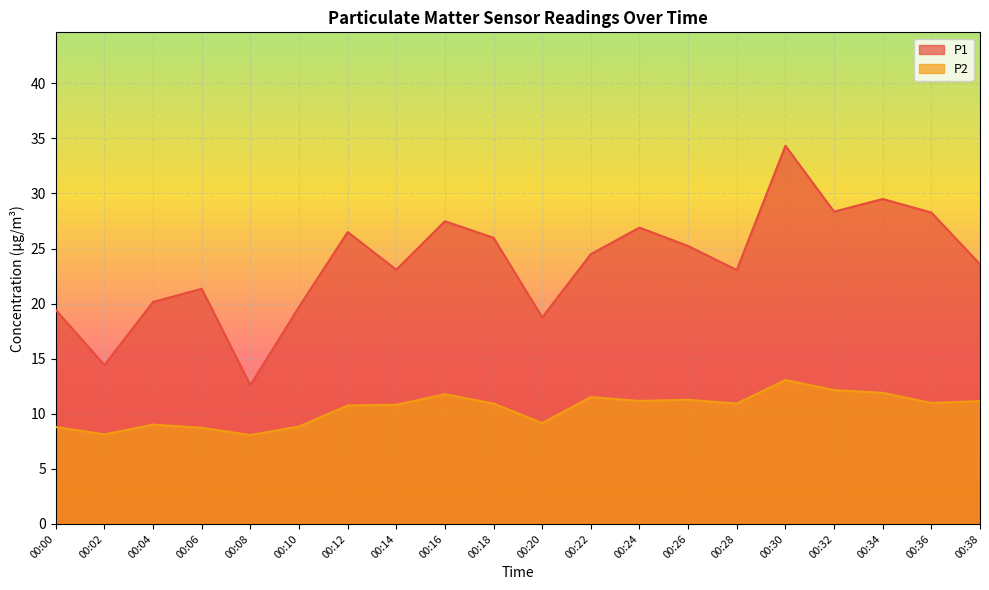

Is the value of P2 at 00:24 greater than the value of P1 at 00:04?

No